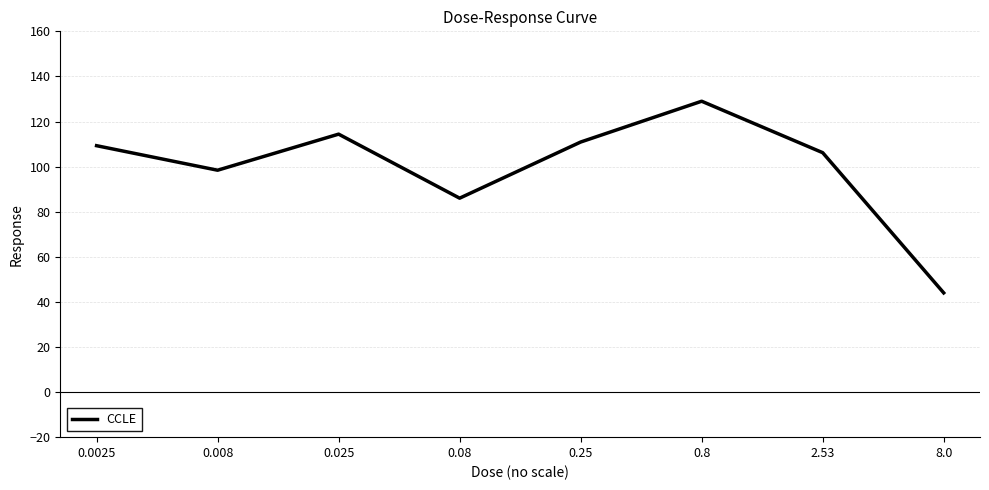

What is the sum of the values at 0.025 and 0.25?

225.3